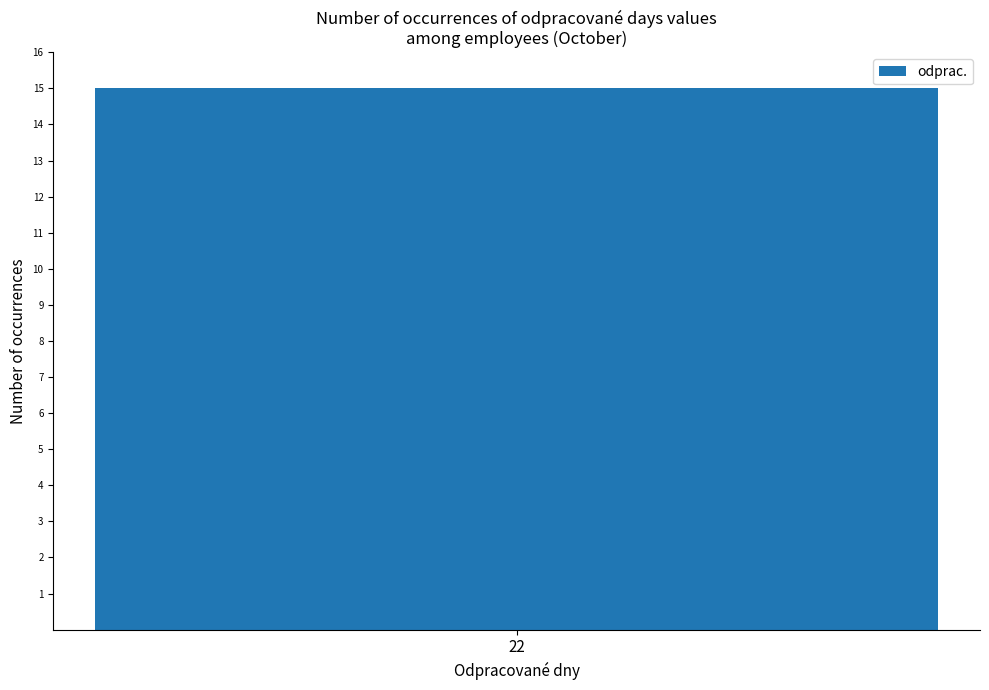

Which series has the widest spread of values?

odprac.